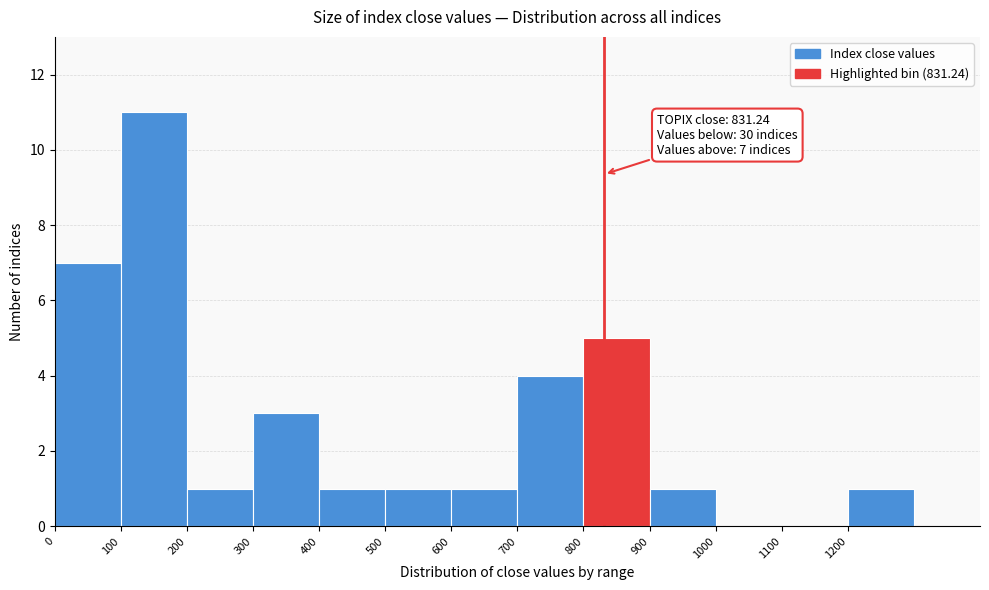

Which range on the x-axis has the tallest bar?

100 to 200